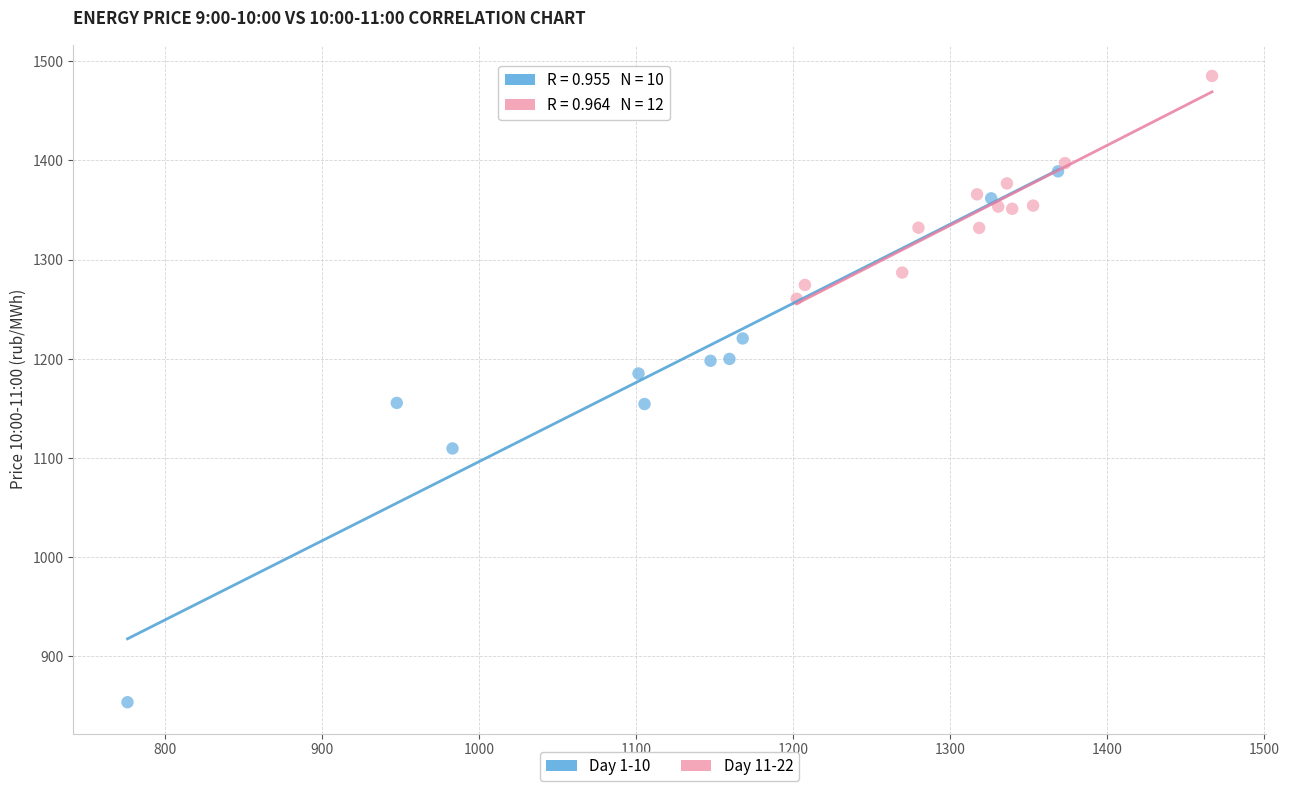

Which series reaches the minimum Y coordinate?

Day 1-10